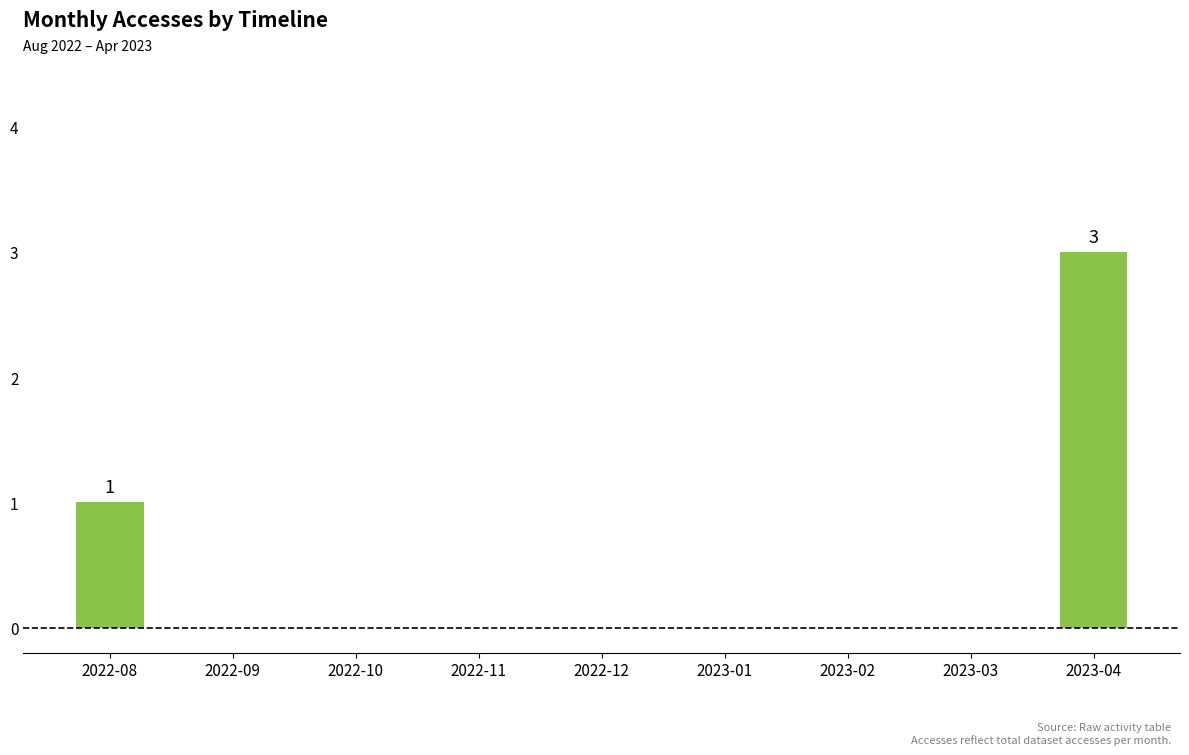

Reading left to right, list all the values displayed in this chart.

2022-08=1	2022-09=0	2022-10=0	2022-11=0	2022-12=0	2023-01=0	2023-02=0	2023-03=0	2023-04=3